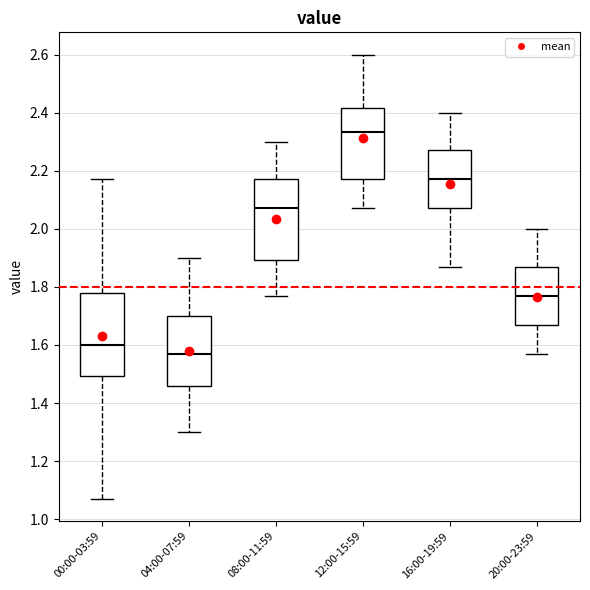

Reading left to right, read every box against the y-axis: the position of its median line, the range the box covers, and the ends of its whiskers. The values are not printed on the chart, so give them approximately, as read against the axis.

00:00-03:59: median 1.60, box 1.50 to 1.78, whiskers 1.08 to 2.18
04:00-07:59: median 1.58, box 1.46 to 1.70, whiskers 1.30 to 1.90
08:00-11:59: median 2.08, box 1.90 to 2.18, whiskers 1.78 to 2.30
12:00-15:59: median 2.34, box 2.18 to 2.42, whiskers 2.08 to 2.60
16:00-19:59: median 2.18, box 2.08 to 2.28, whiskers 1.88 to 2.40
20:00-23:59: median 1.78, box 1.68 to 1.88, whiskers 1.58 to 2.00